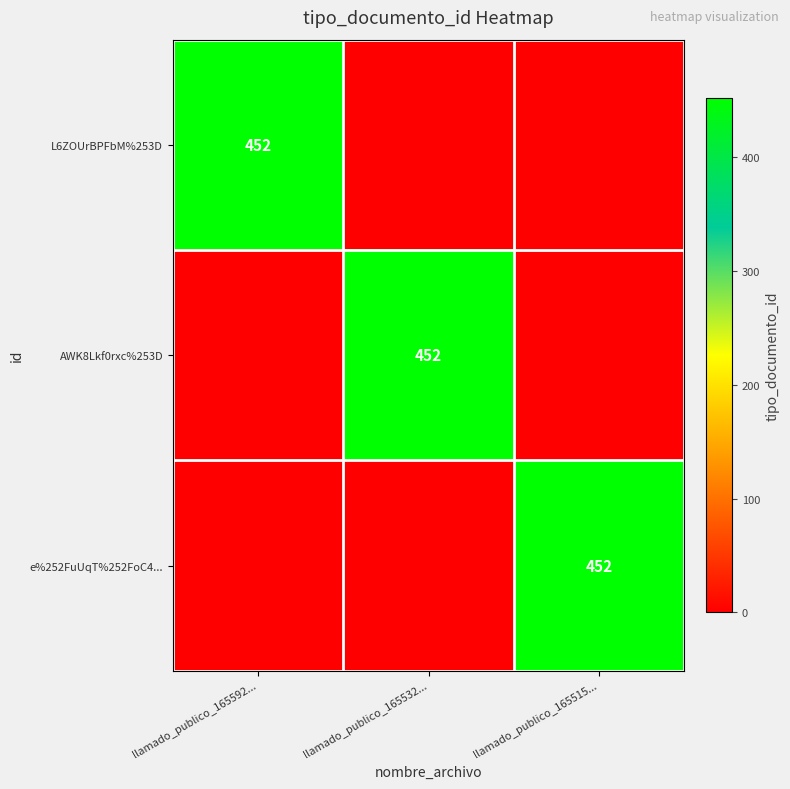

The value of e%252FuUqT%252FoC4... at llamado_publico_165515... is 452. True or false?

True